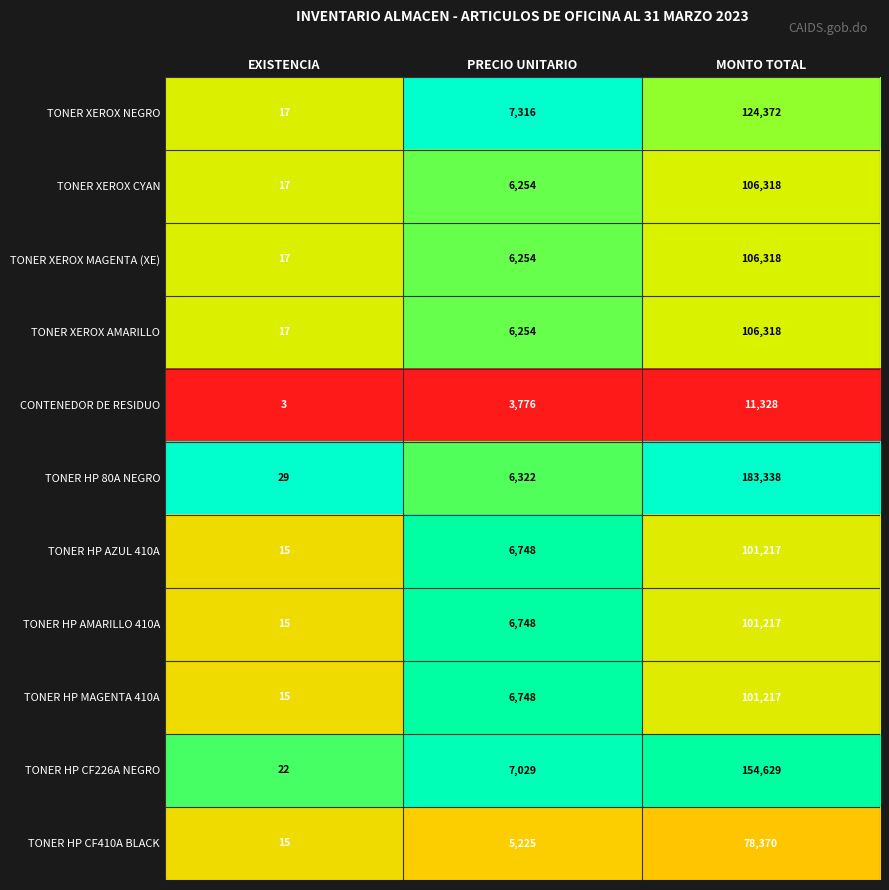

Which series has the largest total across all categories?

TONER HP 80A NEGRO